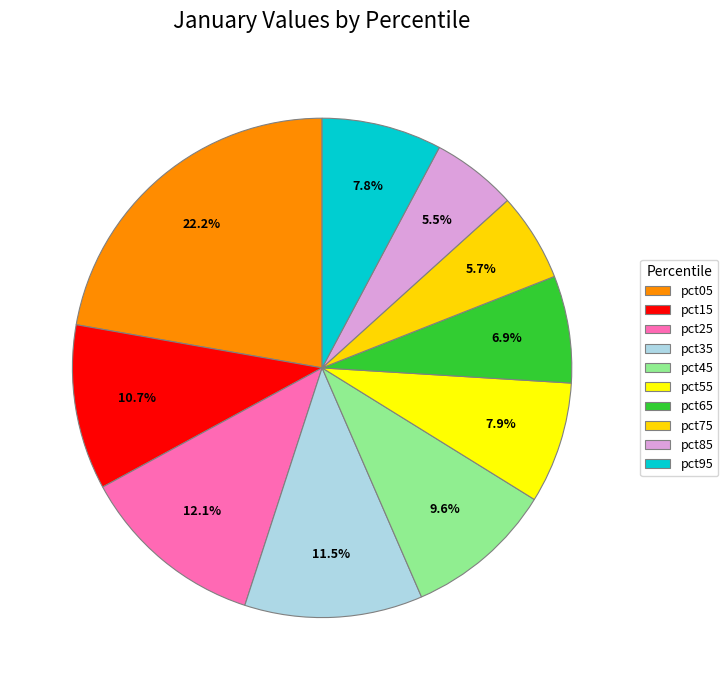

To the nearest percent, what portion does pct95 represent?

8%